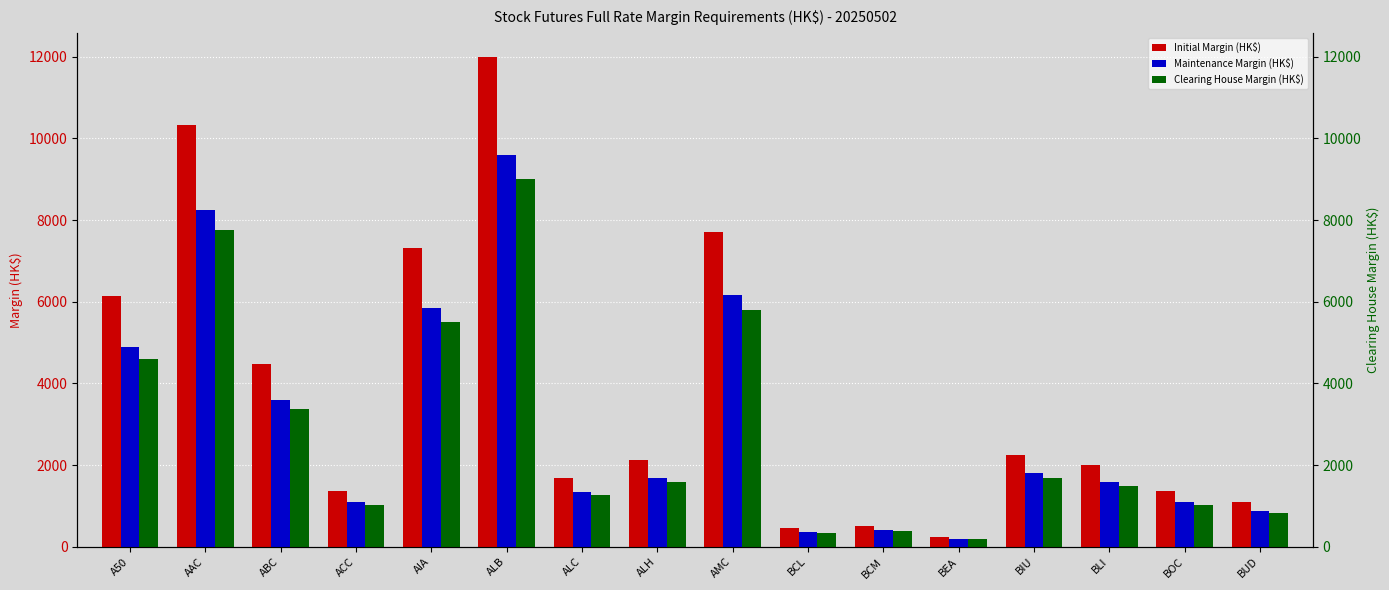

What is the difference between the second highest and minimum values in the Clearing House Margin (HK$) series?

7582